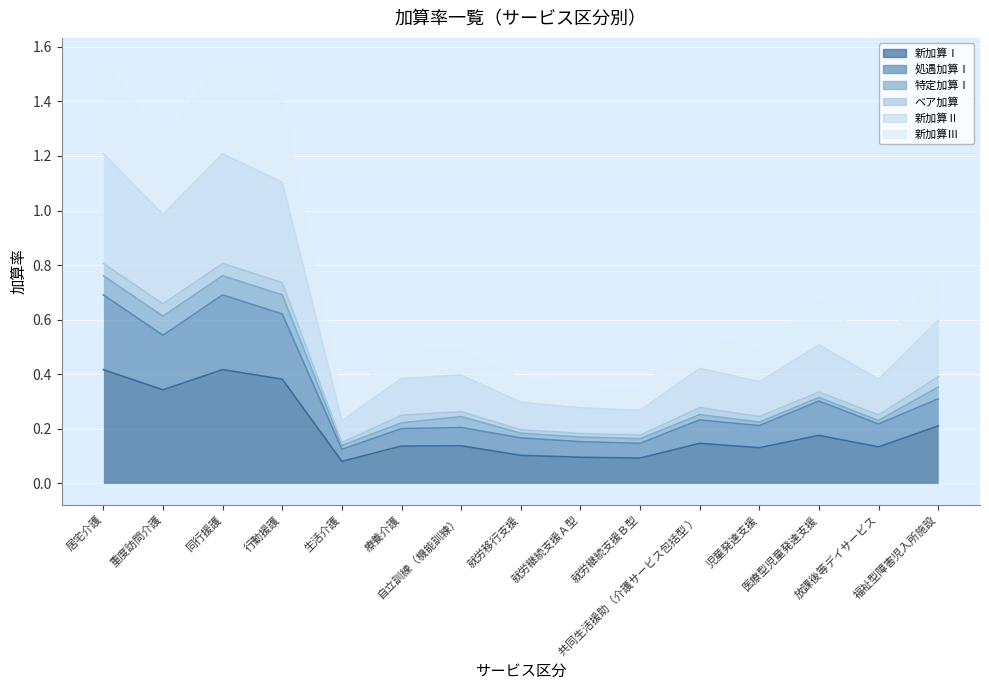

What is the difference between the maximum and minimum values in the 処遇加算Ⅰ series?

0.6